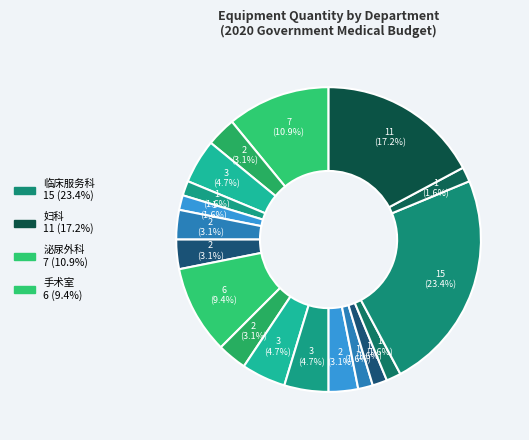

To the nearest percent, what is the difference between the largest and smallest slice percentages?

22%